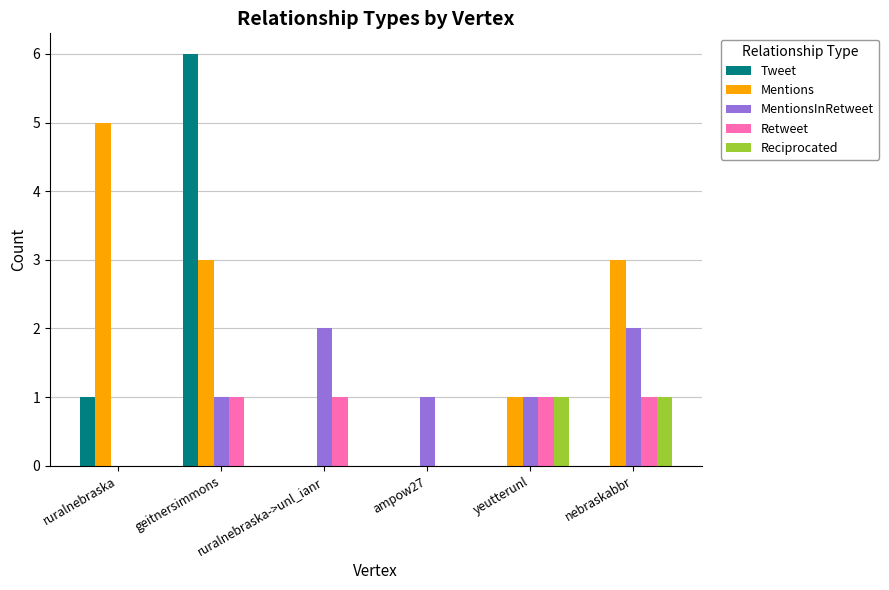

At which category is the sum across all series the highest?

geitnersimmons